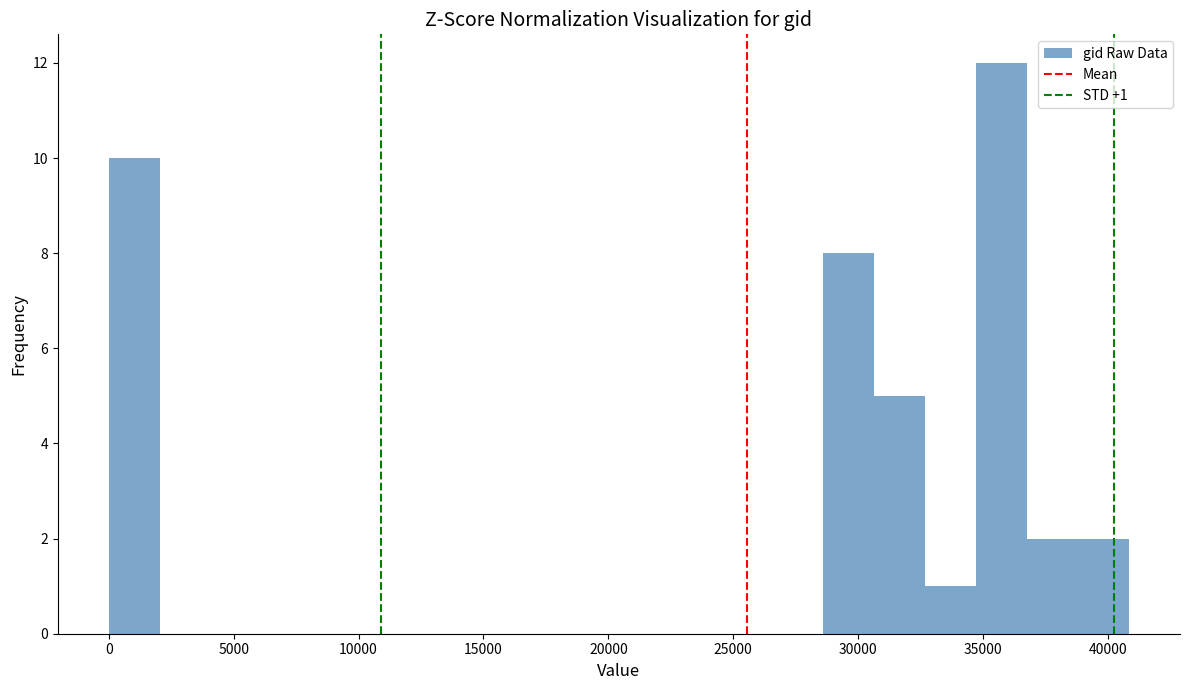

Which range on the x-axis has the tallest bar?

34500 to 37000